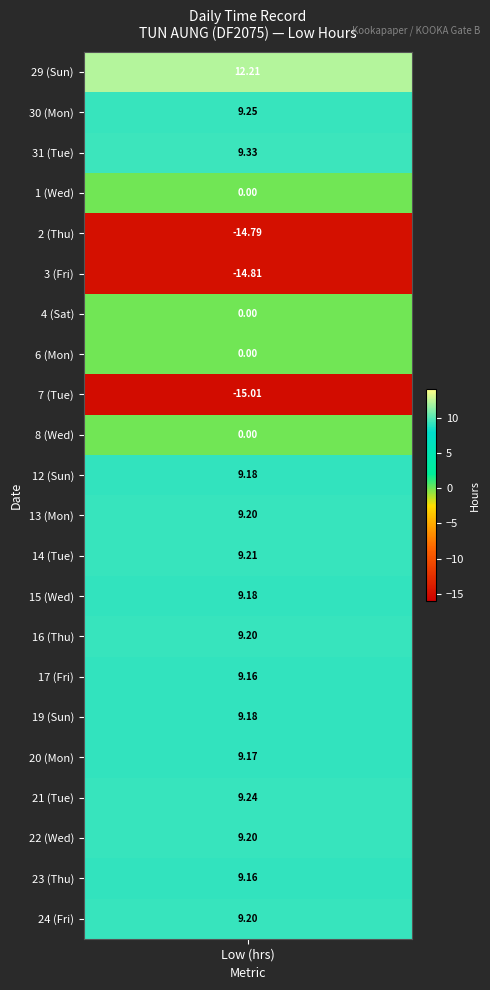

What is the highest value of the 12 series?

9.2